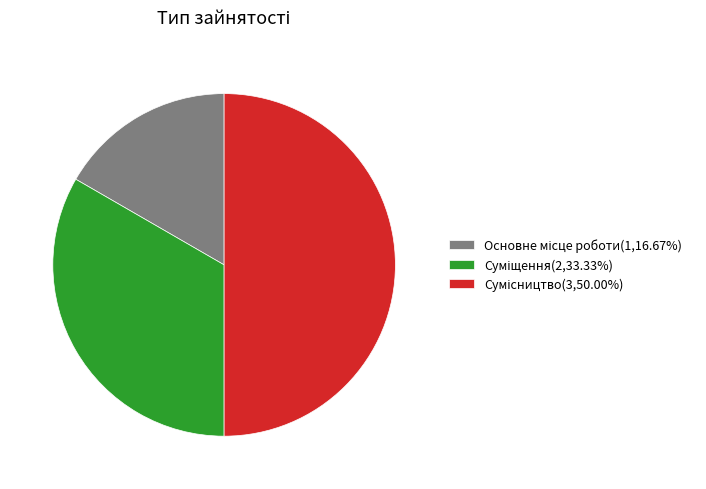

To the nearest percent, what is the combined percentage of Основне місце роботи and Сумісництво?

67%